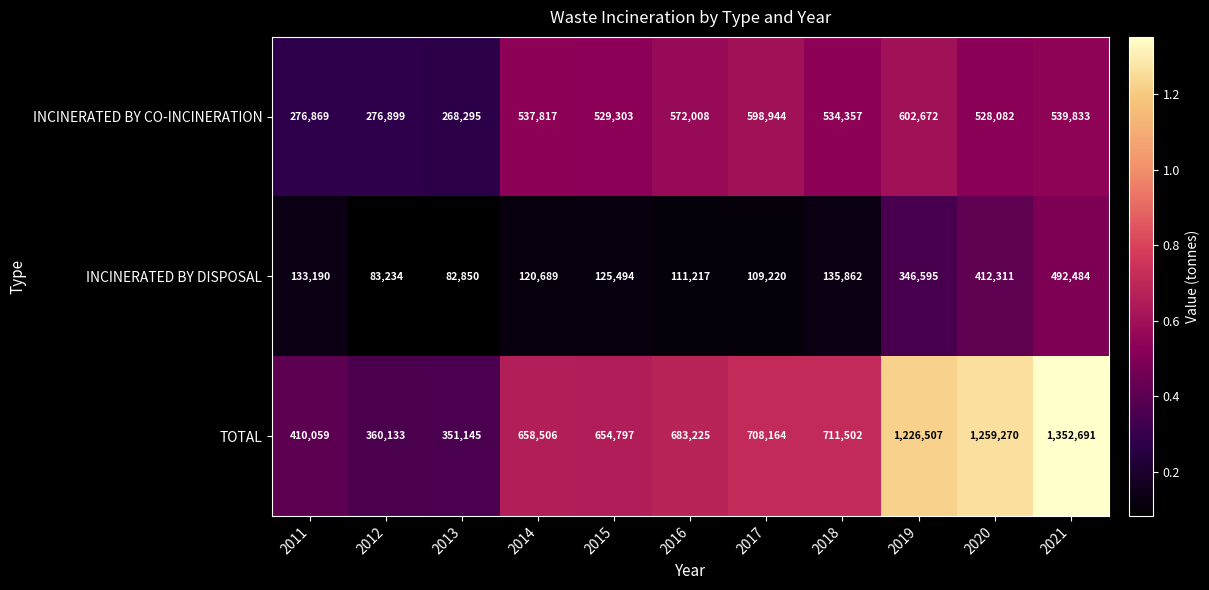

The INCINERATED BY DISPOSAL series shows 109220 at 2017. True or false?

True